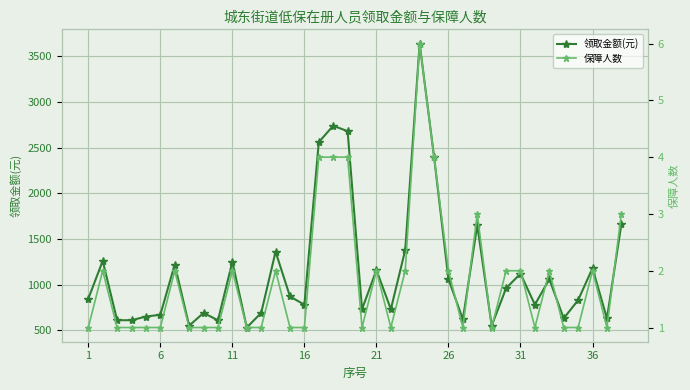

What is the minimum value for 领取金额(元)?

530